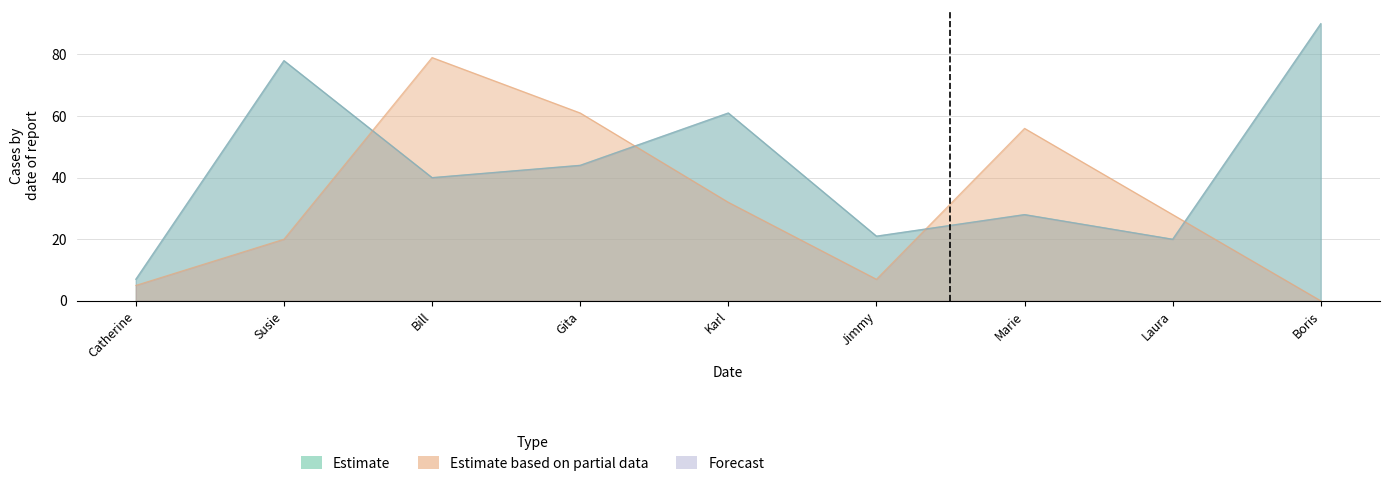

At Gita, list the series in order from smallest to largest.

Estimate, Forecast, Estimate based on partial data